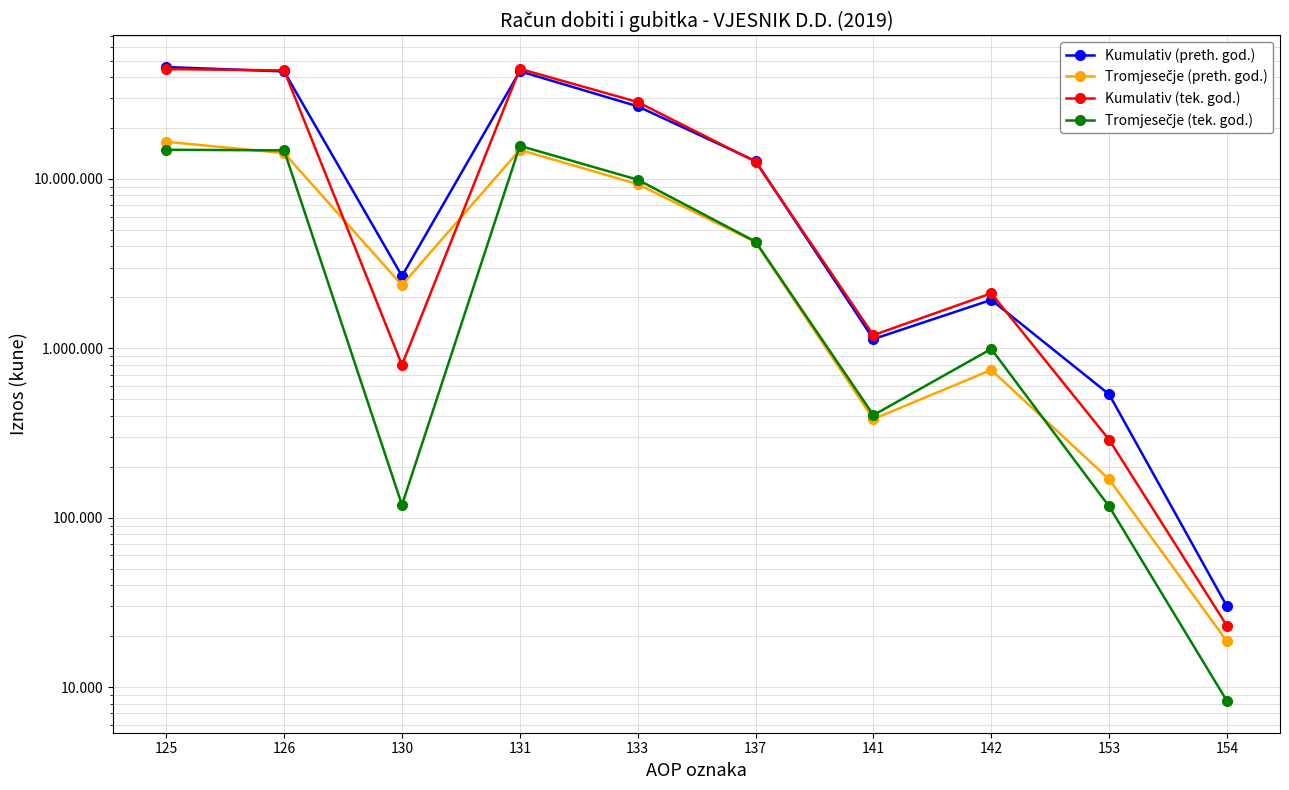

How many data points in Tromjesečje (preth. god.) are above 4237070?

4